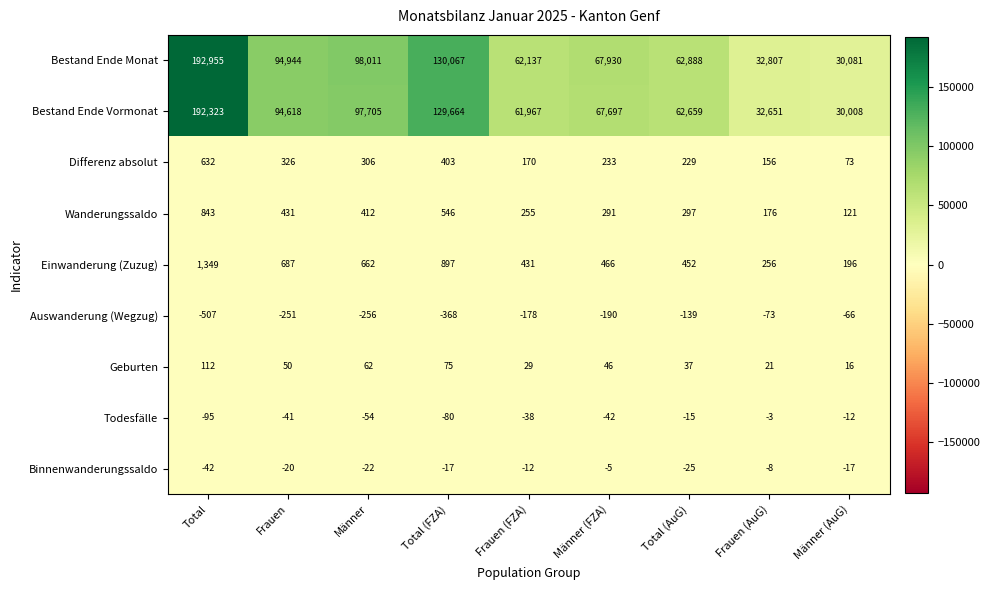

True or false: Wanderungssaldo has a value of 546 at Total (FZA).

True